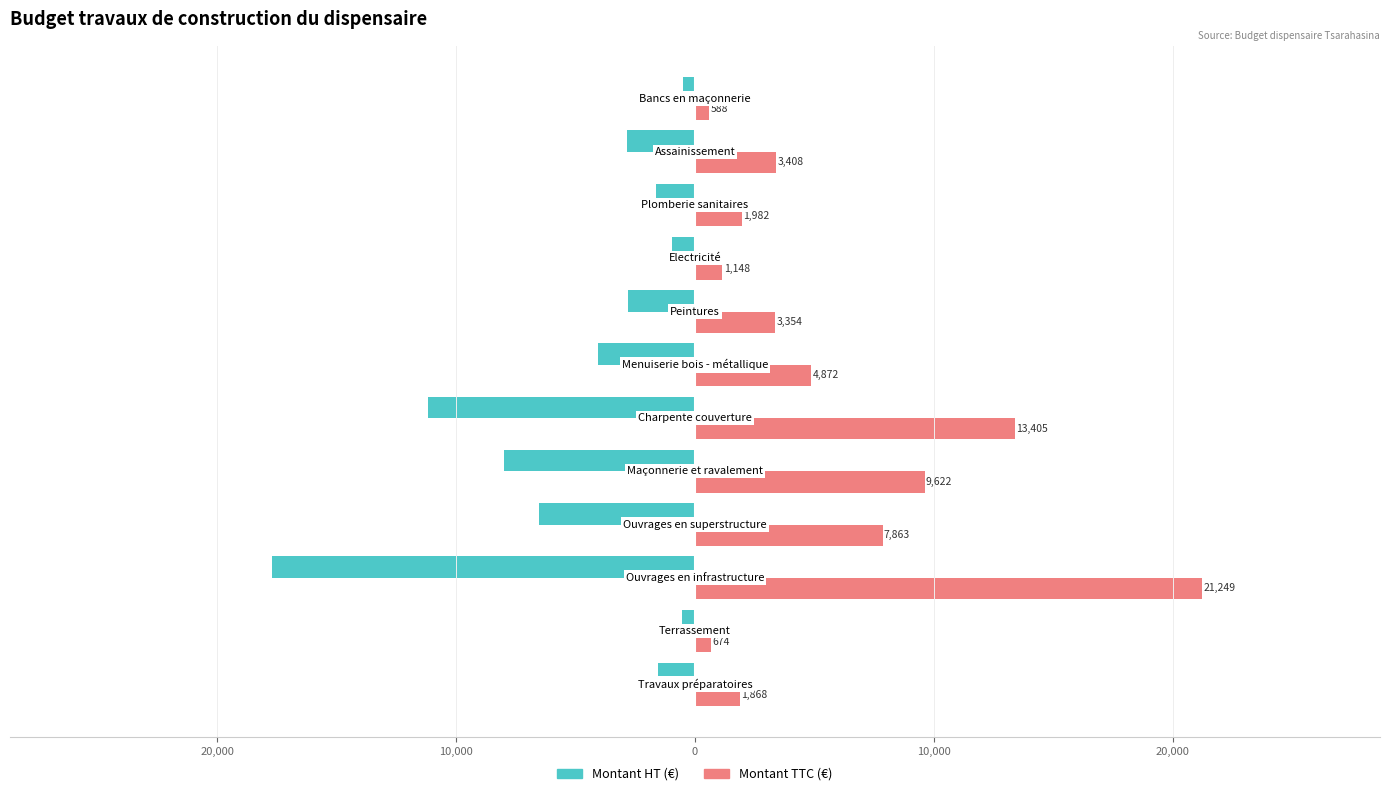

What are all the series names shown in the legend?

Montant HT (€), Montant TTC (€)